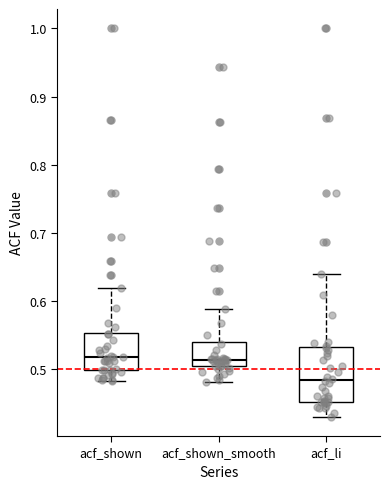

Reading left to right, read every box against the y-axis: the position of its median line, the range the box covers, and the ends of its whiskers. The values are not printed on the chart, so give them approximately, as read against the axis.

acf_shown: median 0.52, box 0.50 to 0.55, whiskers 0.48 to 0.62
acf_shown_smooth: median 0.51, box 0.50 to 0.54, whiskers 0.48 to 0.59
acf_li: median 0.48, box 0.45 to 0.53, whiskers 0.43 to 0.64